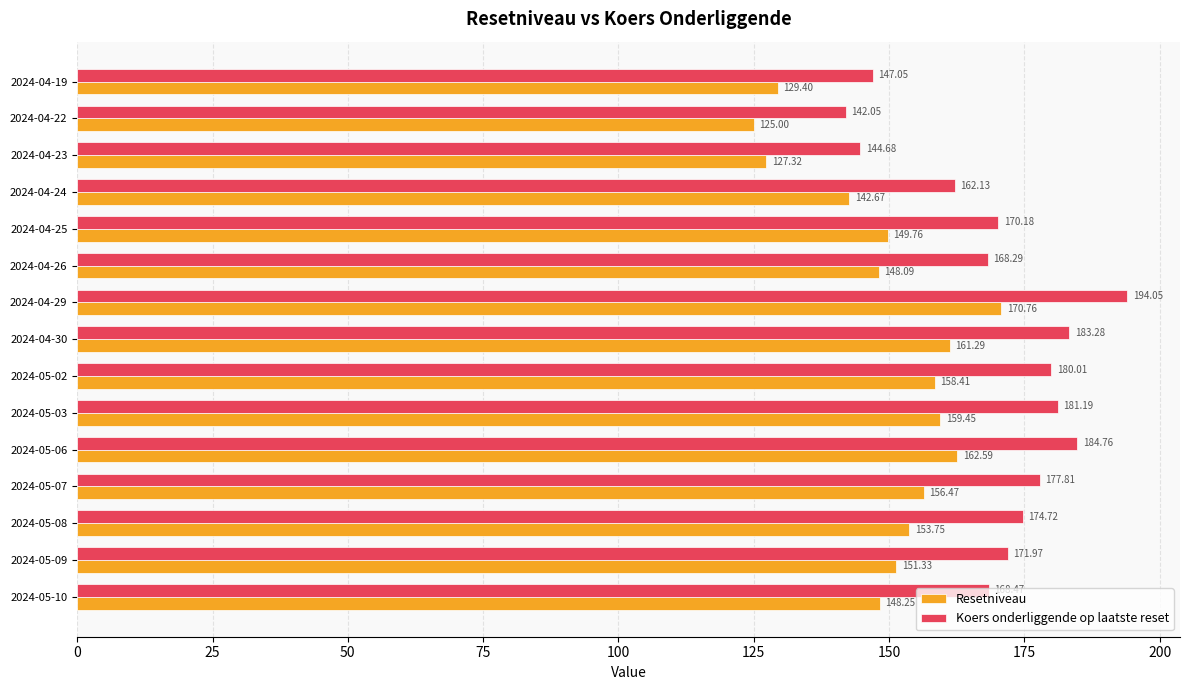

What is the difference between the maximum and minimum values in the Resetniveau series?

45.8